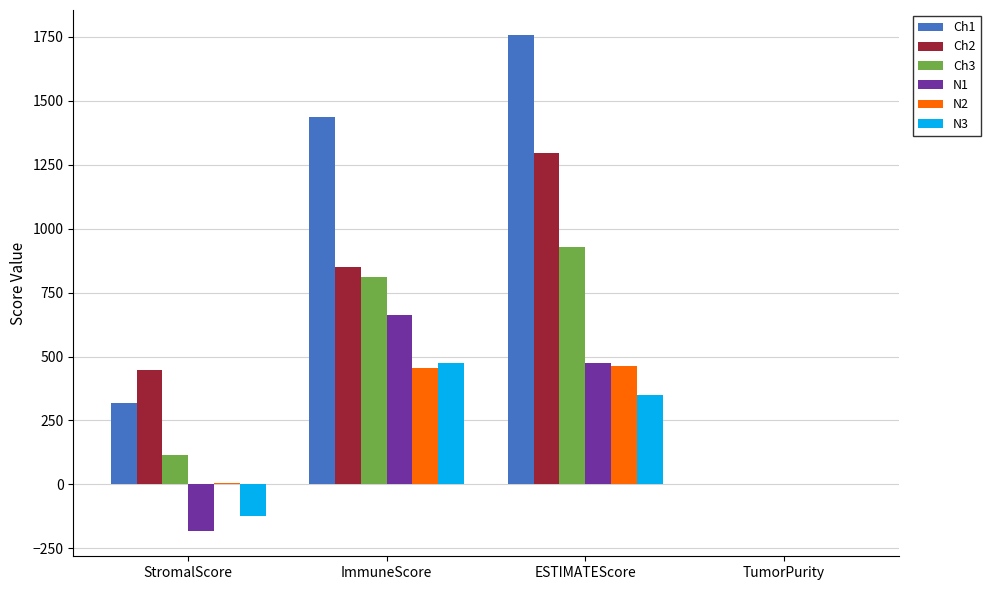

What is the highest value of the N2 series?

462.6